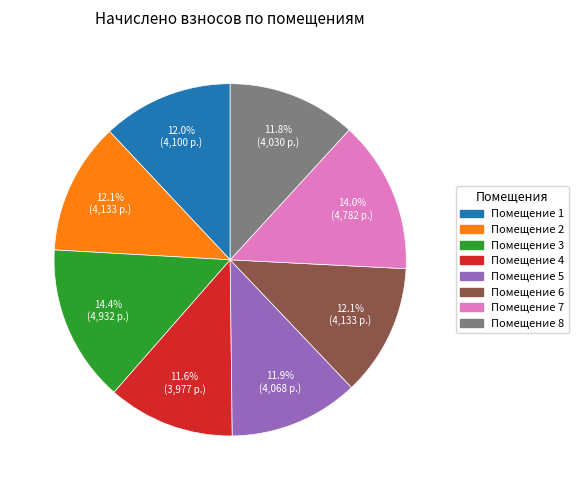

Does any single category account for the majority?

No